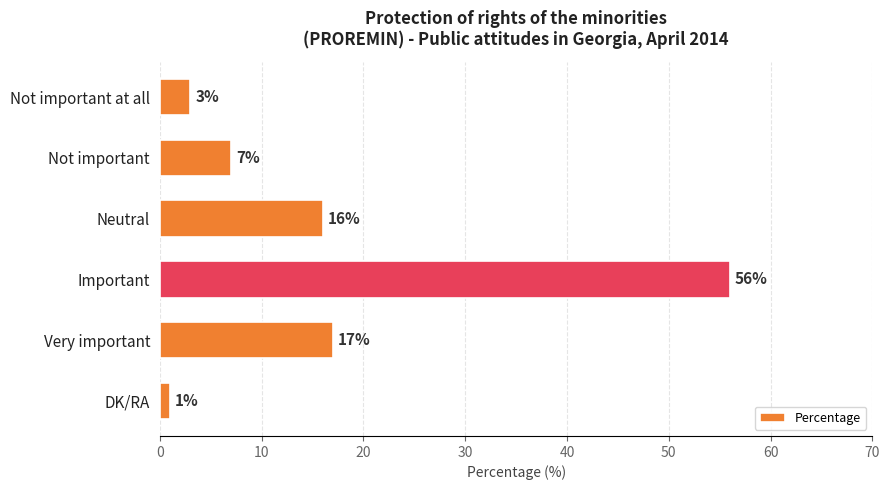

Are the bars horizontal?

Yes